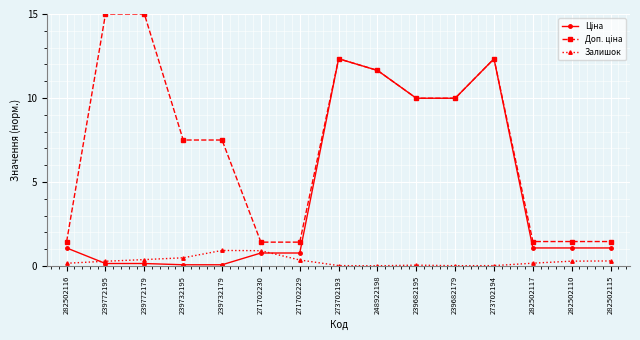

At how many categories does at least one series exceed 11?

5